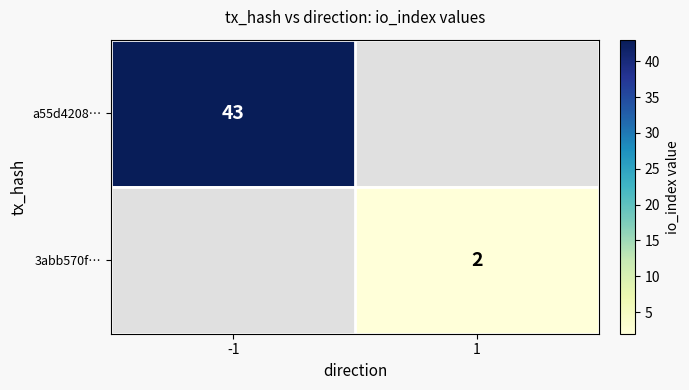

How many data points does each series have?

2